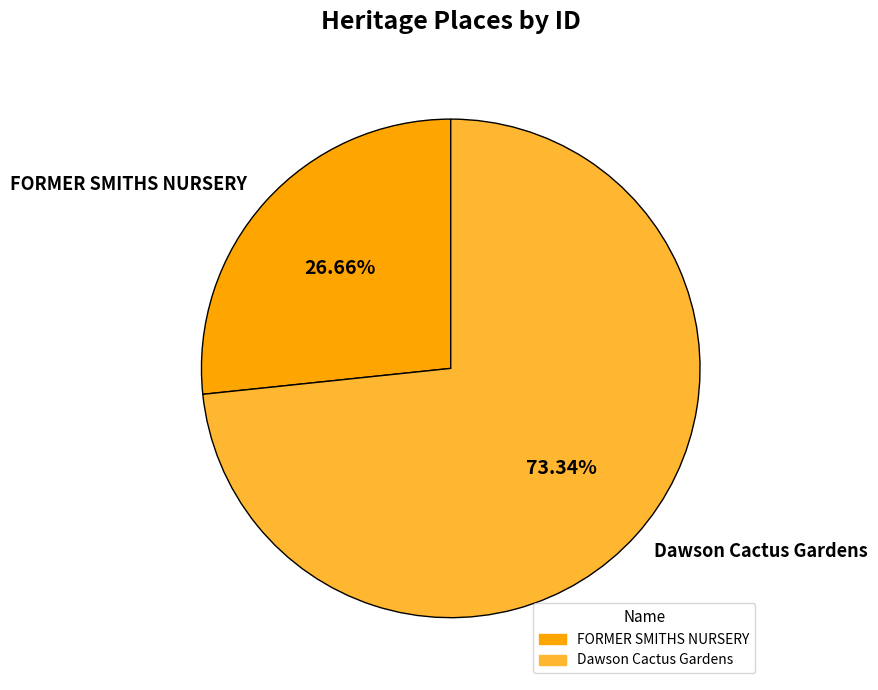

Count the number of slices in the pie.

2